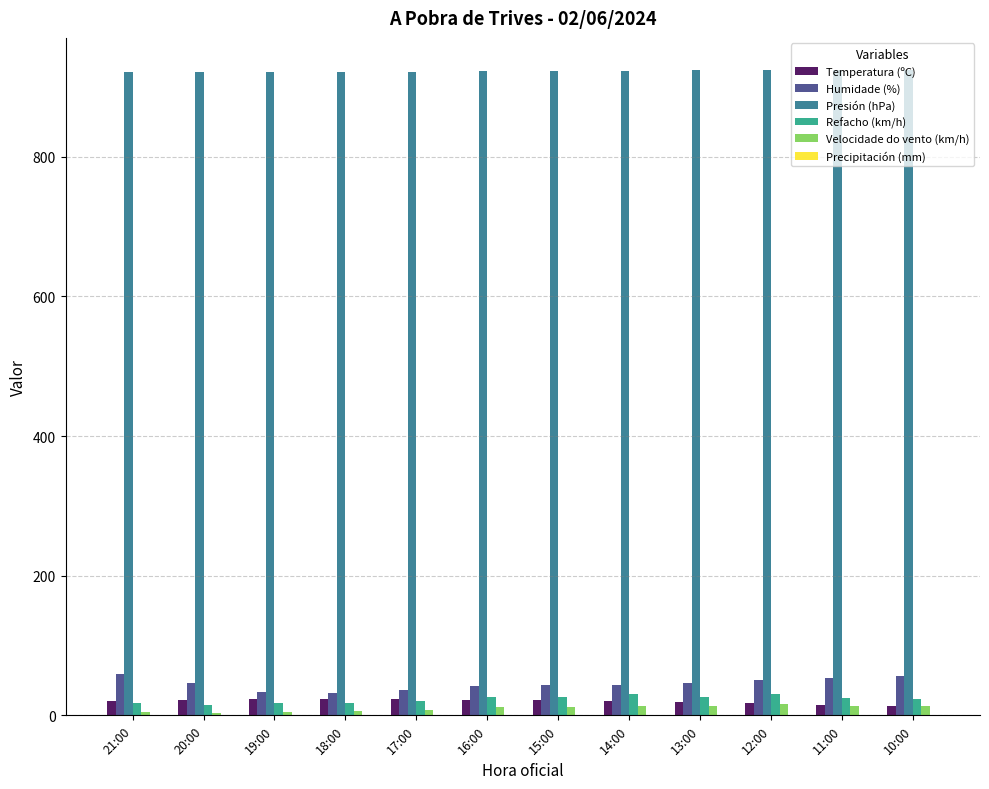

What is the sum of all Refacho (km/h) values?

275.0